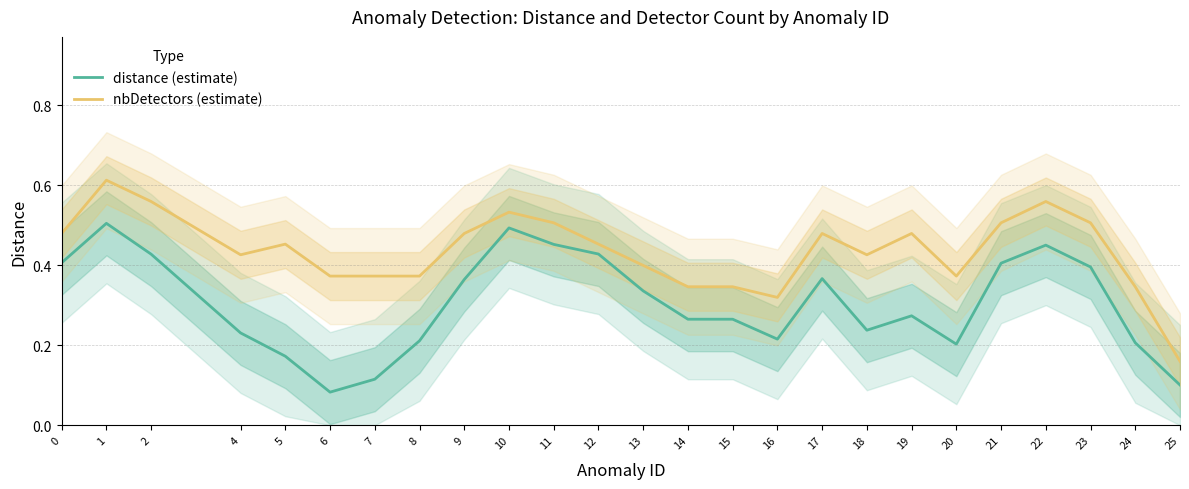

At which label is nbDetectors (estimate) closest to 0?

25